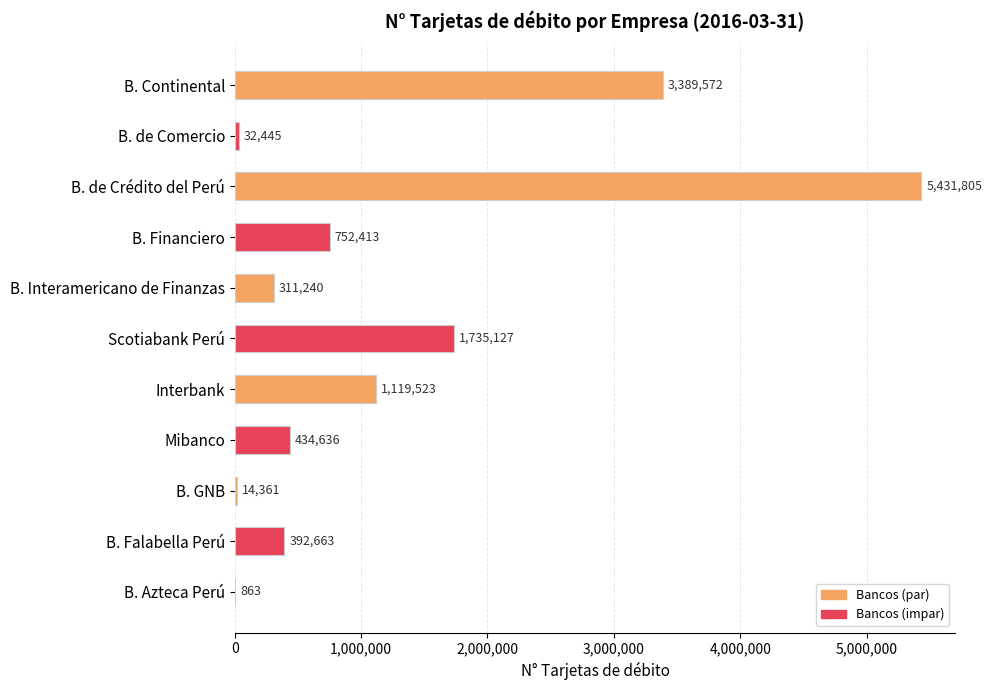

Does the chart contain stacked bars?

No